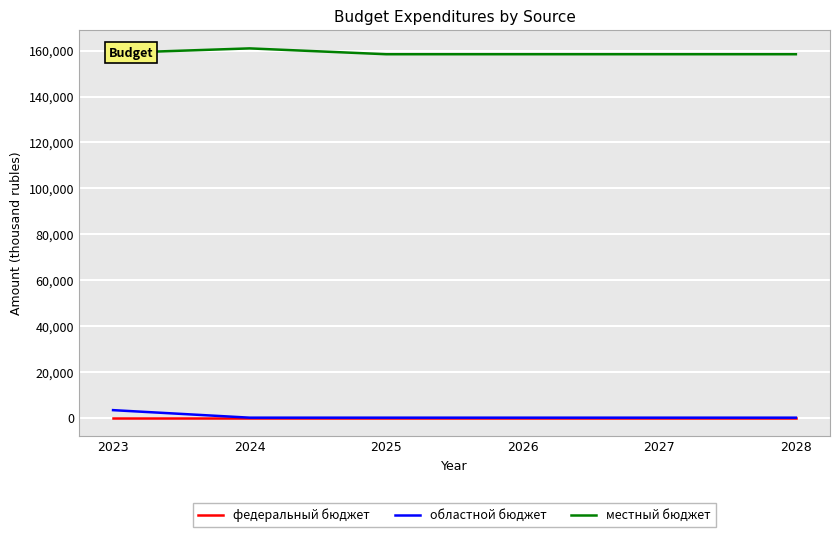

True or false: местный бюджет and федеральный бюджет cross at least once.

False